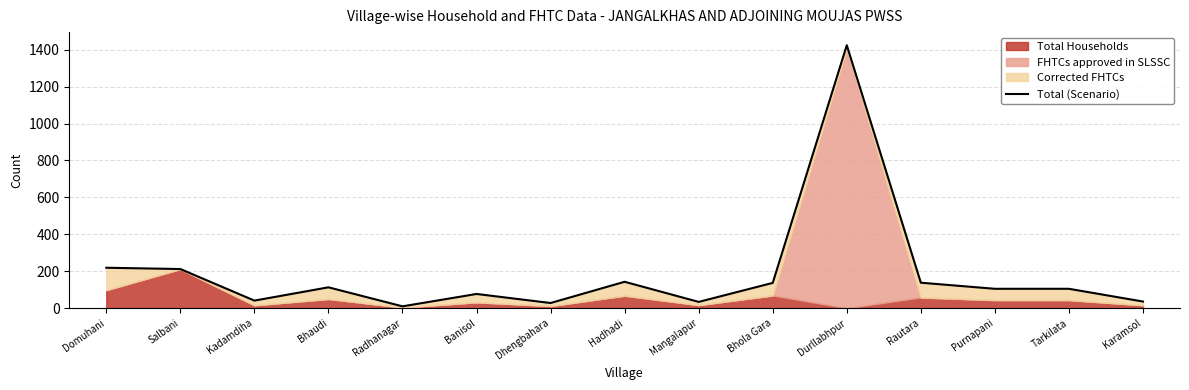

How many points are higher than both their immediate neighbors (excluding endpoints)?

4